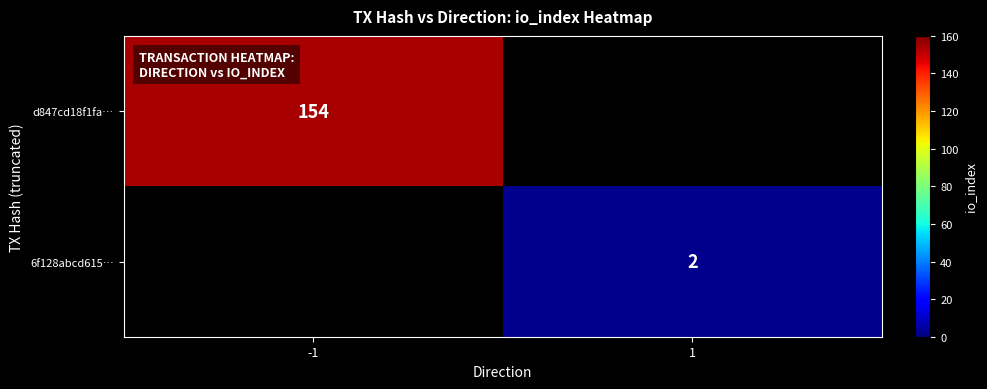

How many data points does each series have?

2